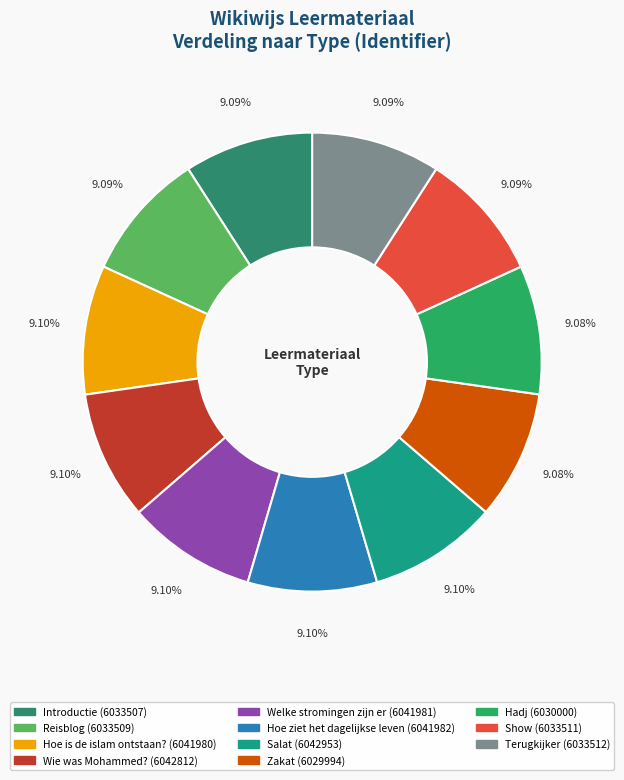

Count the number of slices in the pie.

11